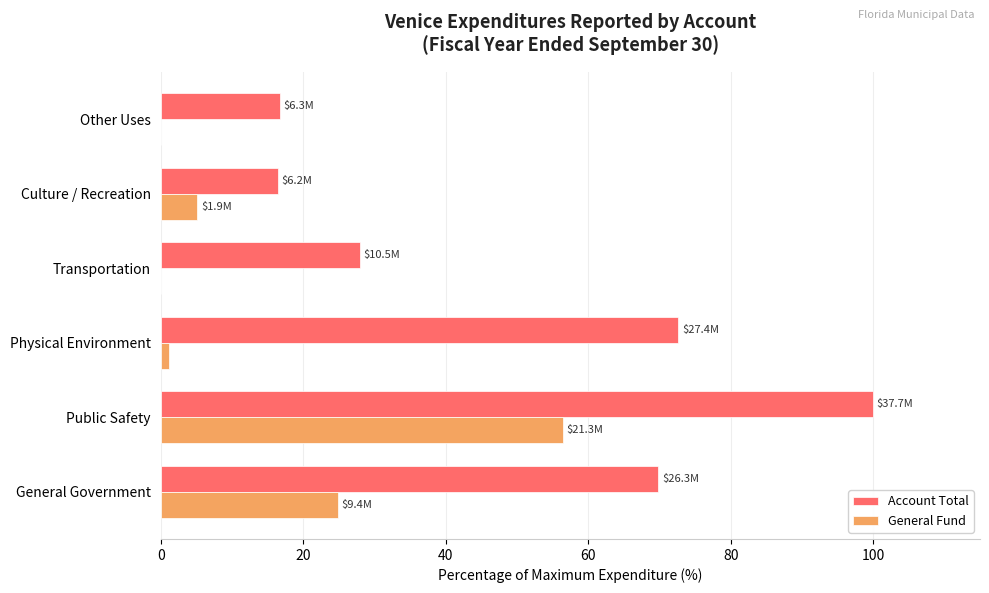

At which label does Account Total reach its peak?

Public Safety